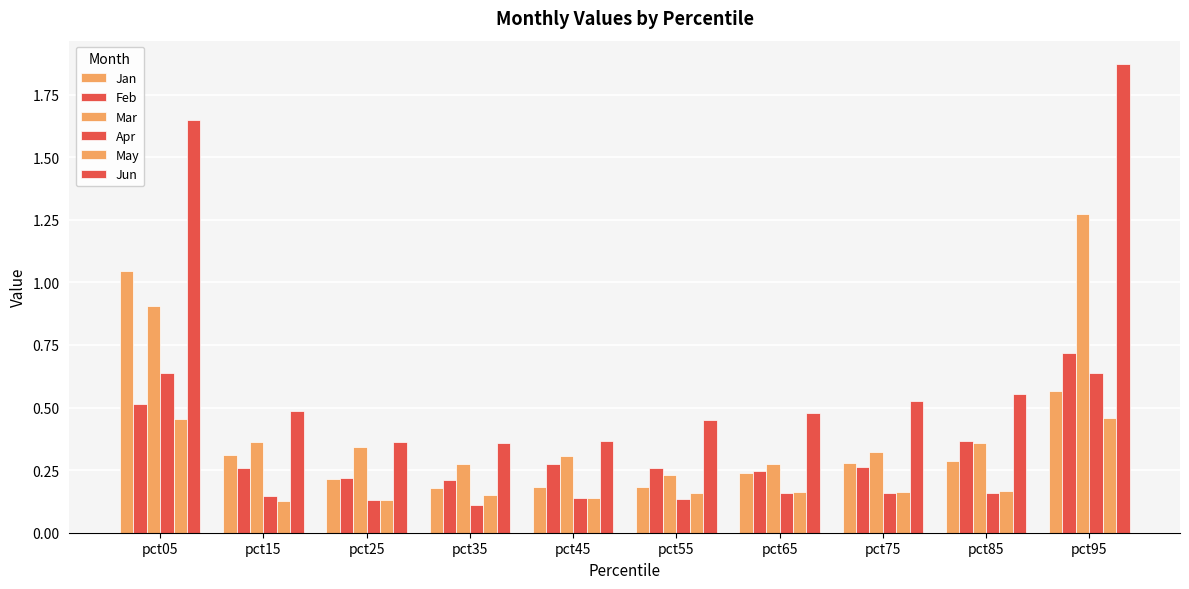

How many series are shown in this chart?

6